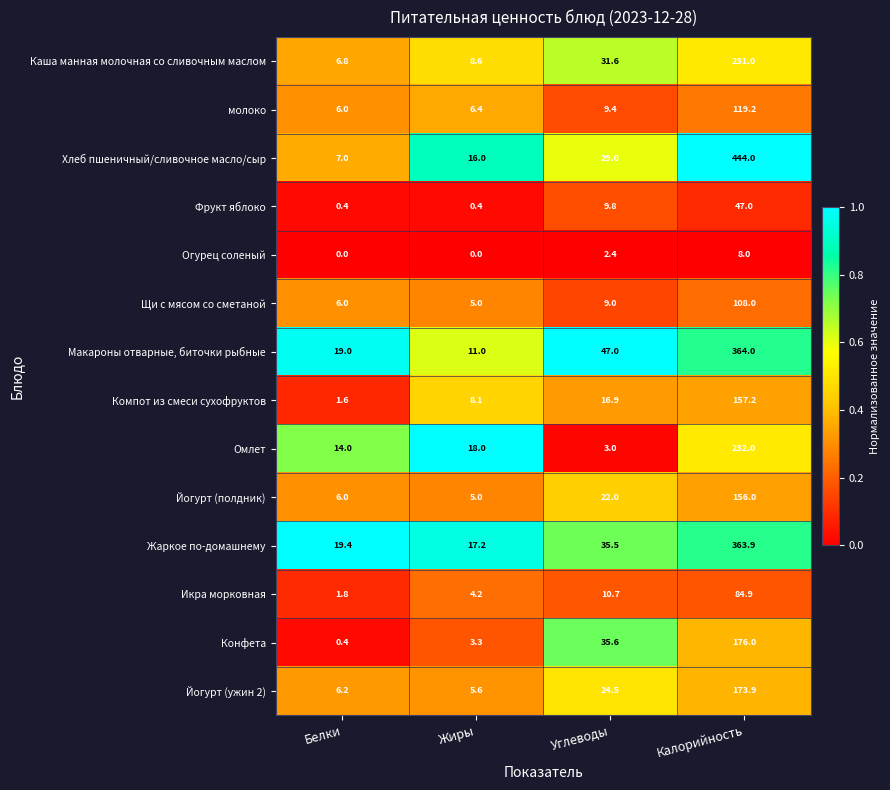

The value of Компот из смеси сухофруктов at Белки is 1.6. True or false?

True